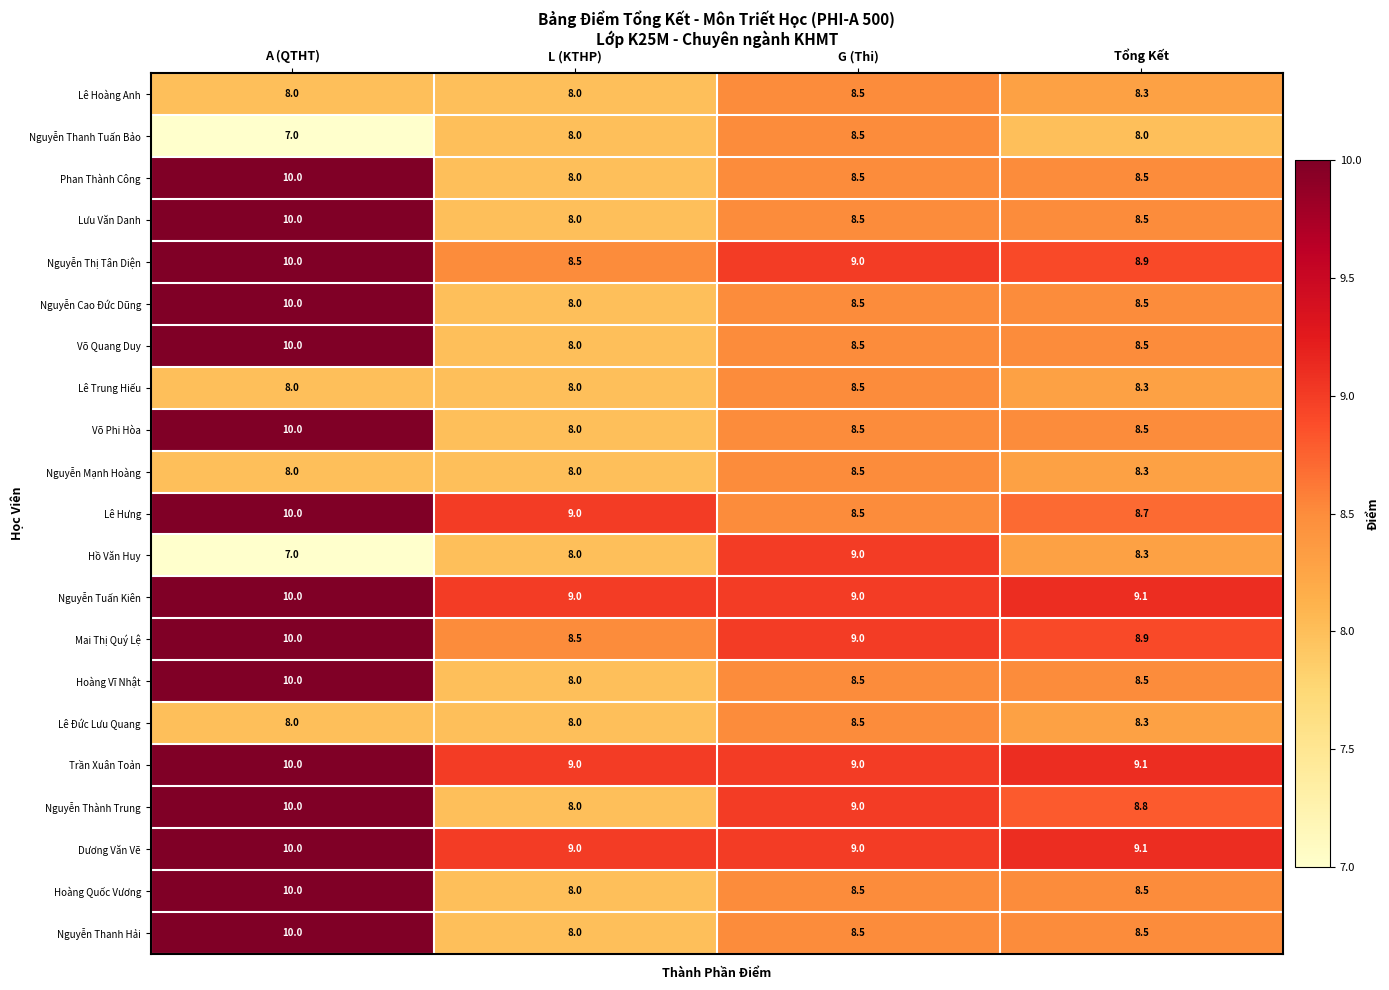

What is the minimum value shown in the chart?

7.0